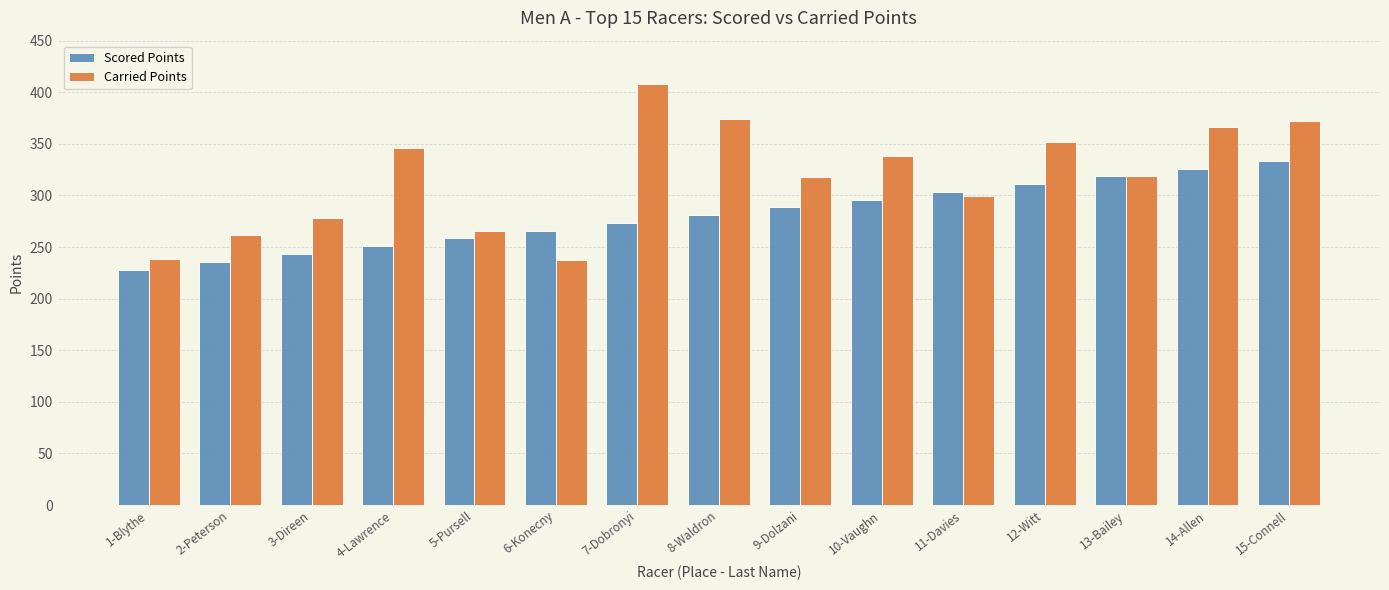

What is the approximate value of Carried Points at 13-Bailey?

318.9